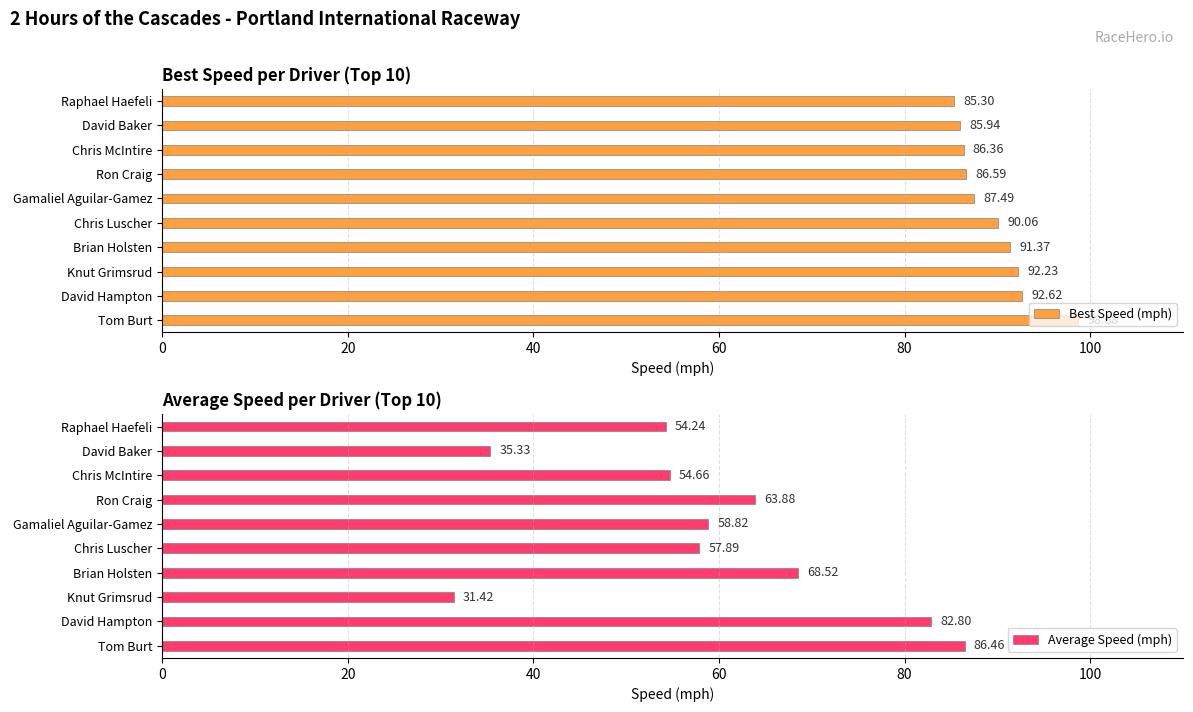

What is the average value of the Average Speed (mph) series?

59.4